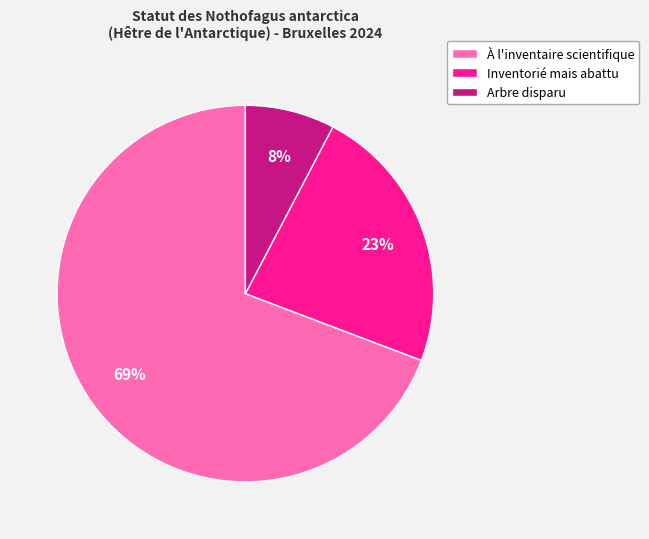

What is the ratio of the value at Inventorié mais abattu to the value at À l'inventaire scientifique?

0.3